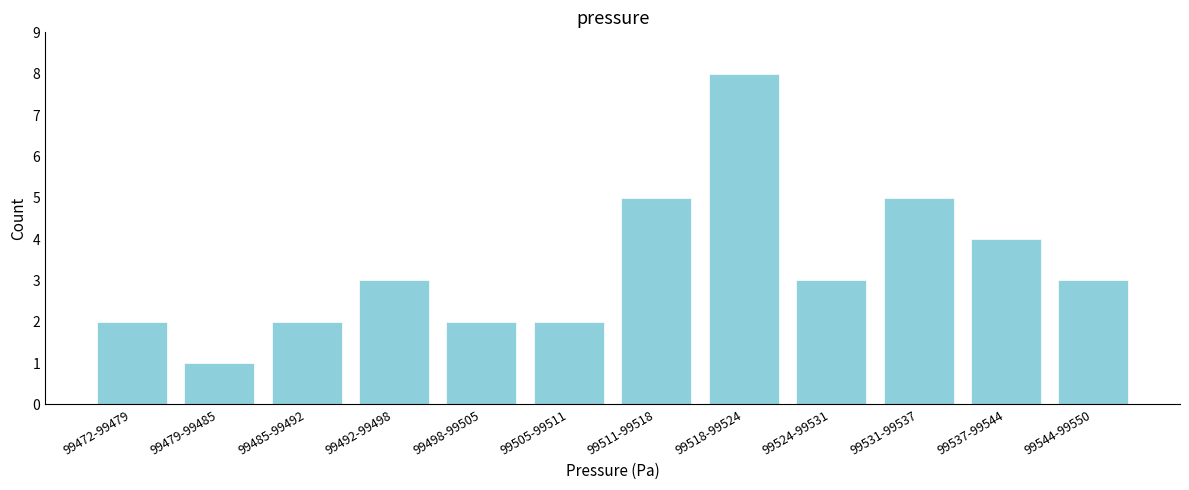

Reading left to right, list all the values displayed in this chart.

2	1	2	3	2	2	5	8	3	5	4	3